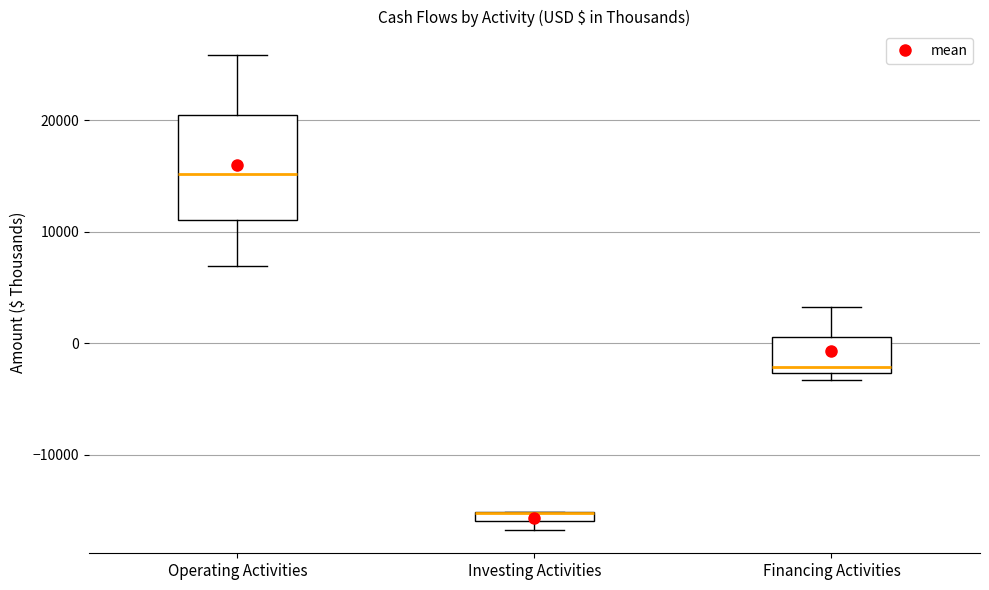

Which box is the tallest, from its lower edge to its upper edge?

Operating Activities